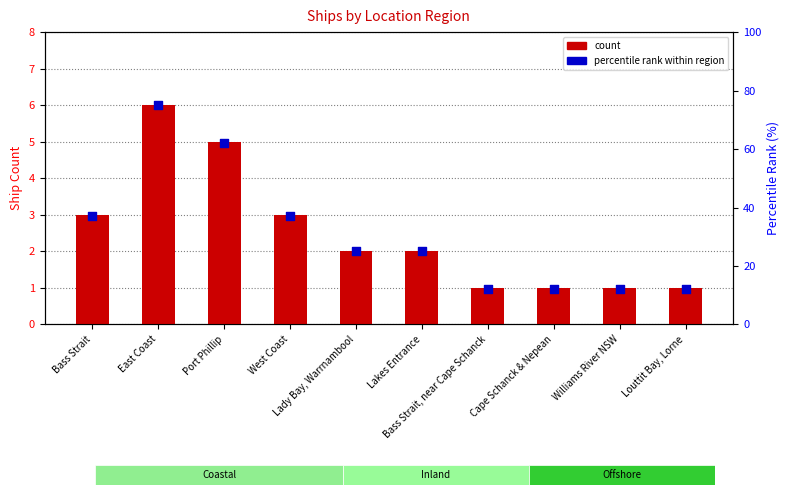

What are all the series names shown in the legend?

count, percentile rank within region